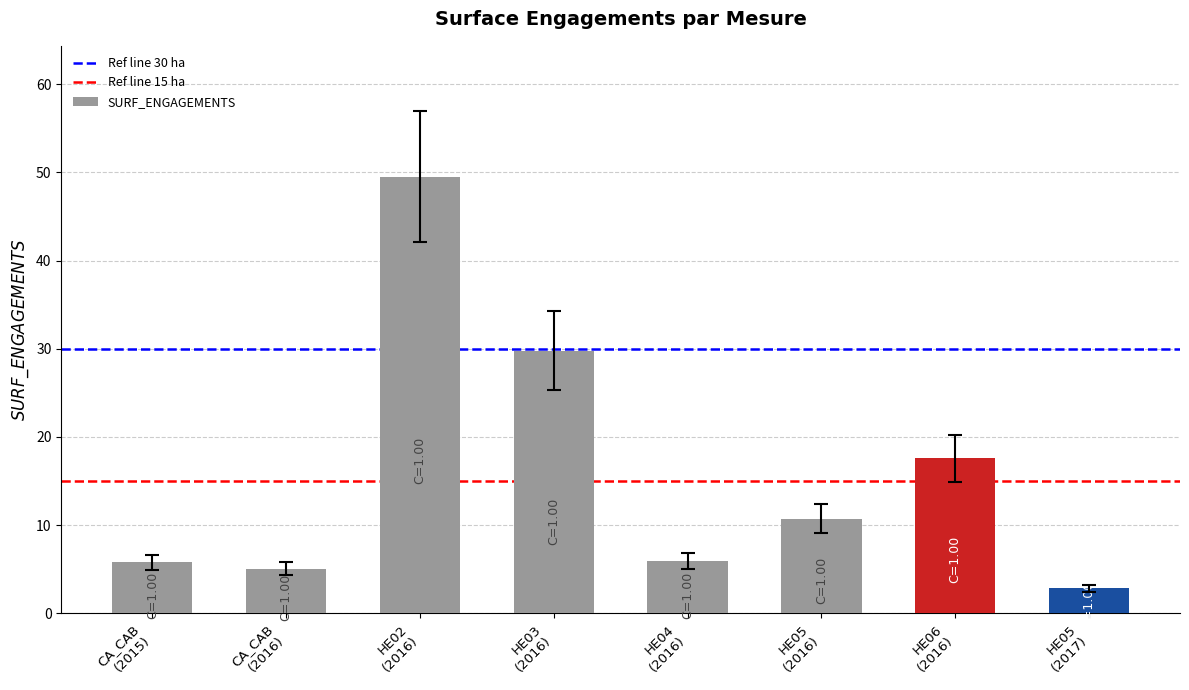

What is the value of the 4th bar from the left?

29.8